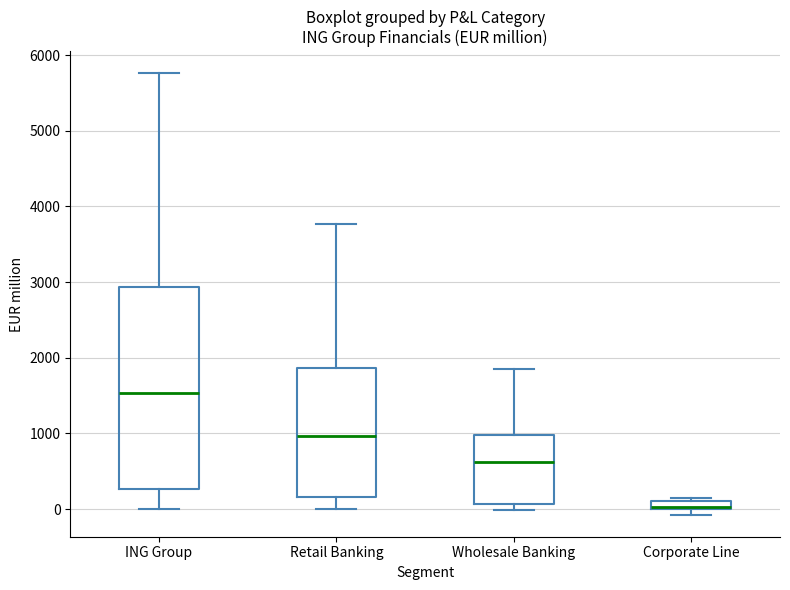

Which box is the tallest, from its lower edge to its upper edge?

ING Group